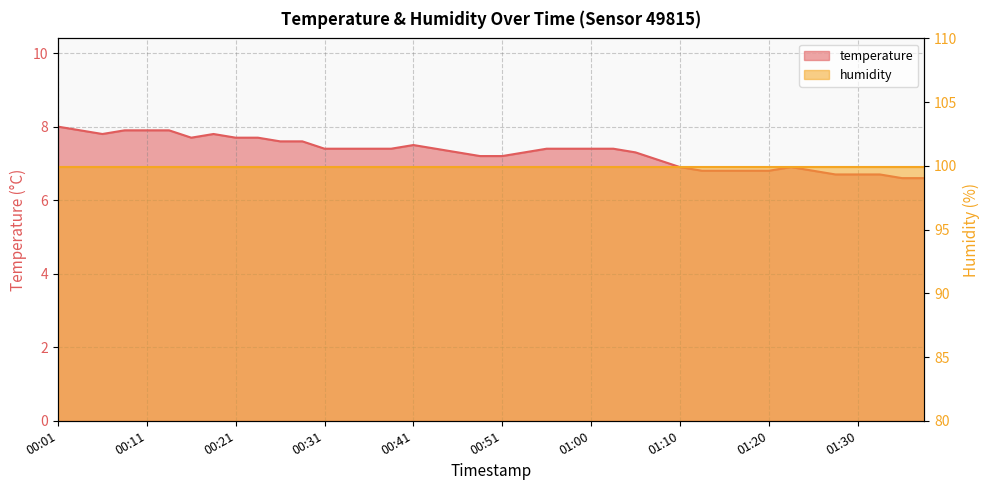

At which category does the data reach its first local peak?

00:19